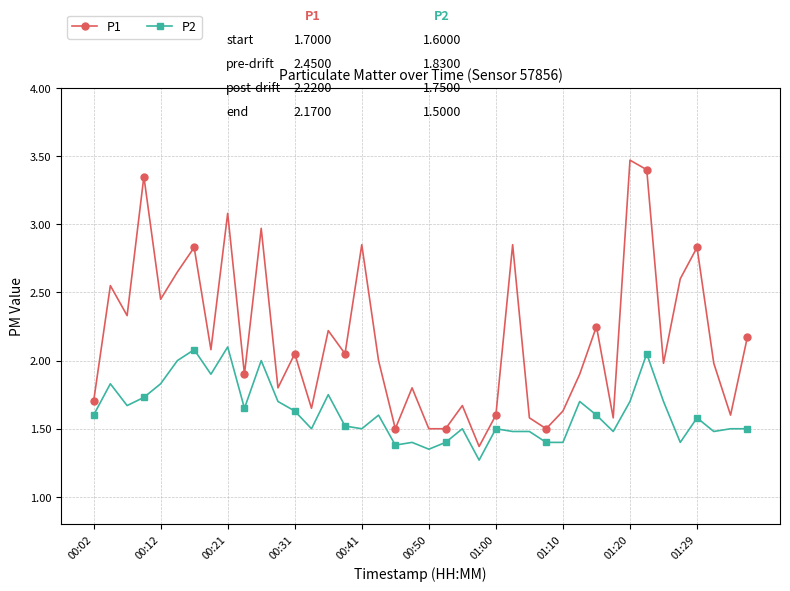

True or false: P2 and P1 cross at least once.

False